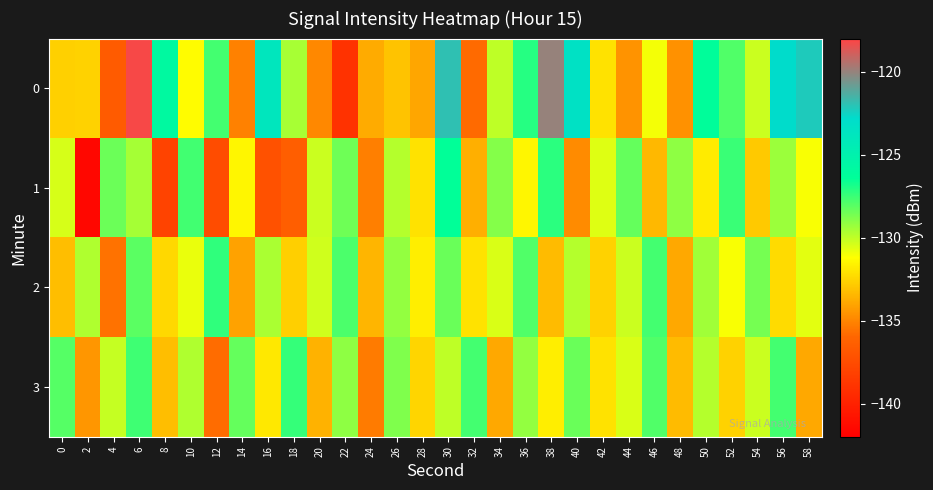

What is the difference between the highest and lowest values at 4?

8.2